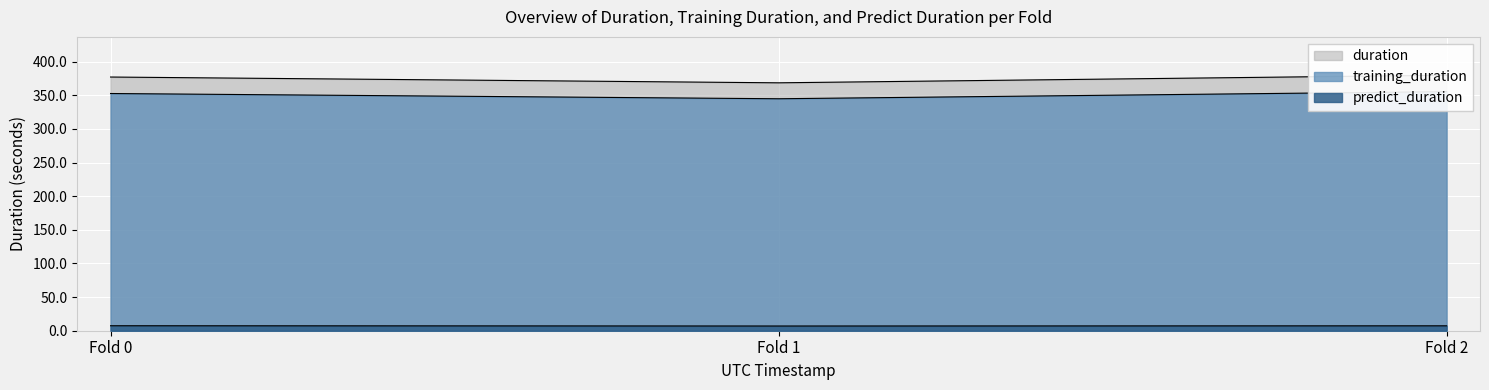

What is the sum of all training_duration values?

1053.1